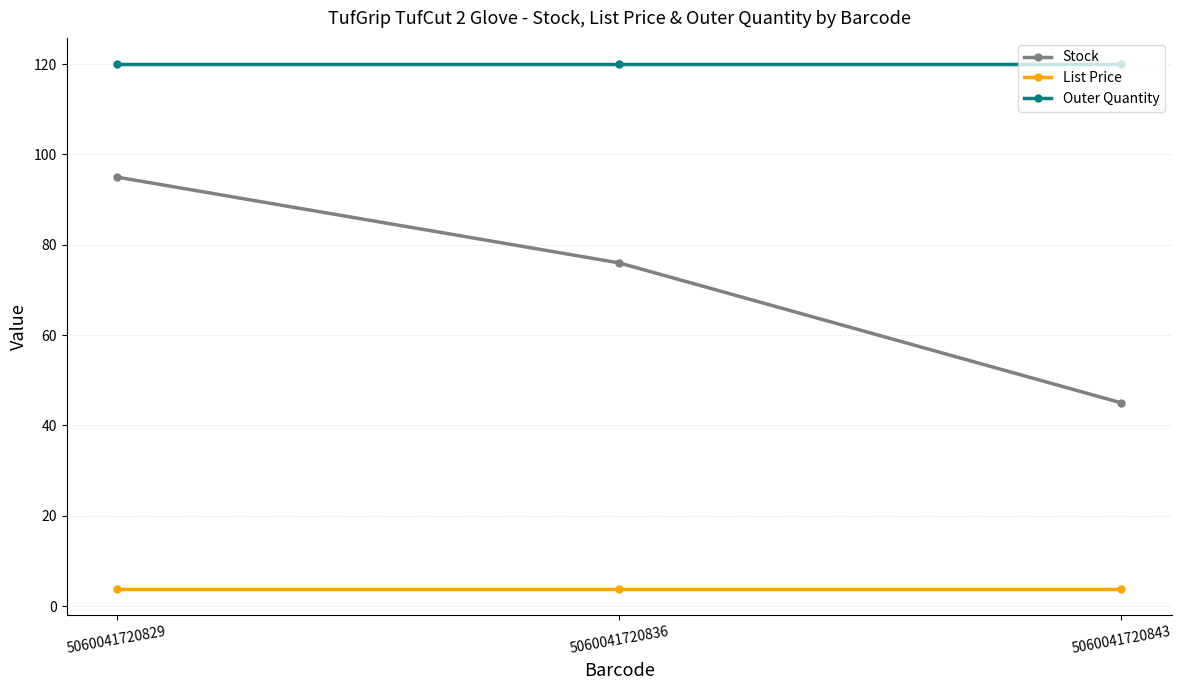

Which series has the largest total across all categories?

Outer Quantity